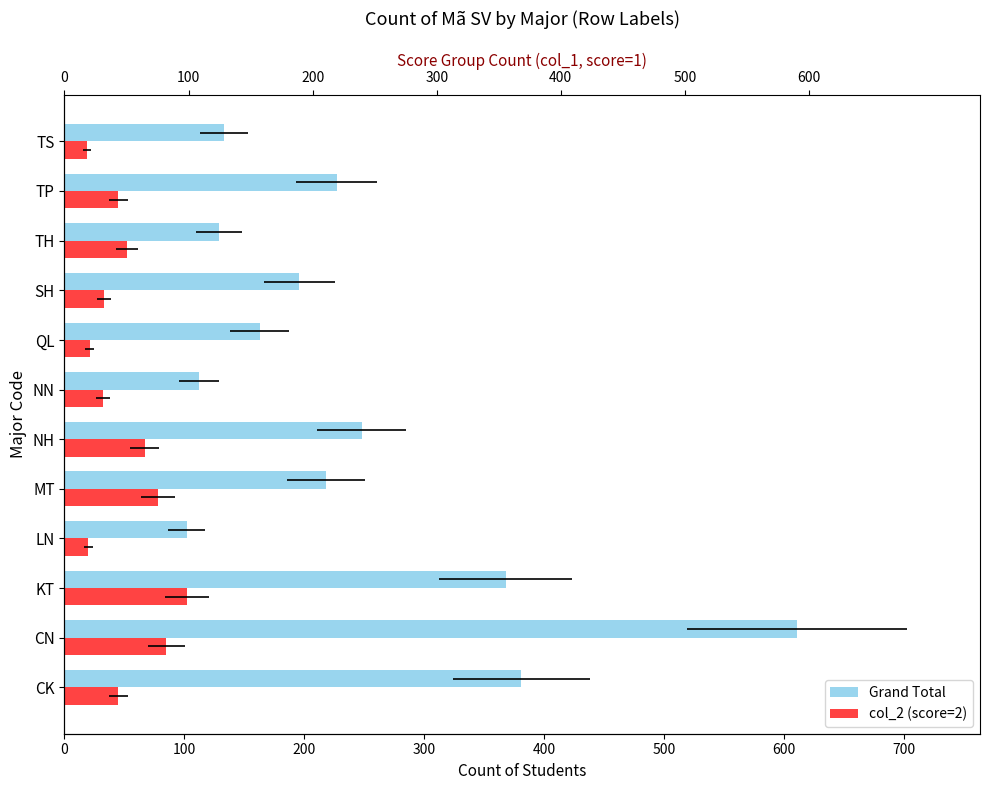

Which series has the largest range (max minus min)?

Grand Total